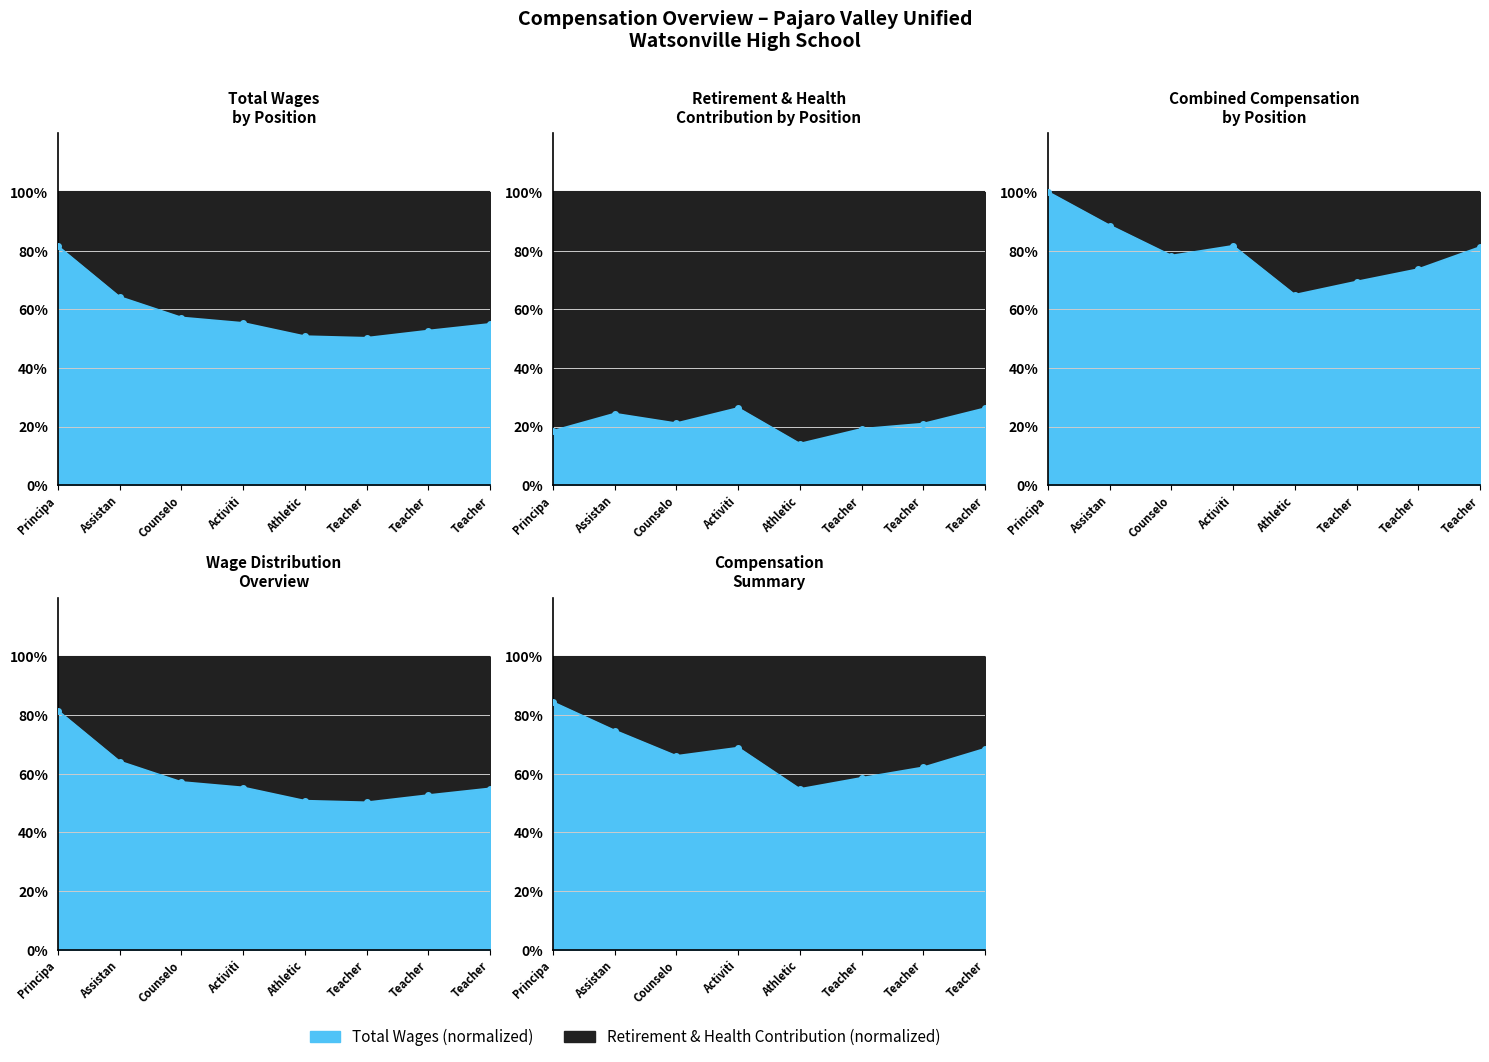

How many lines are shown in the chart?

2